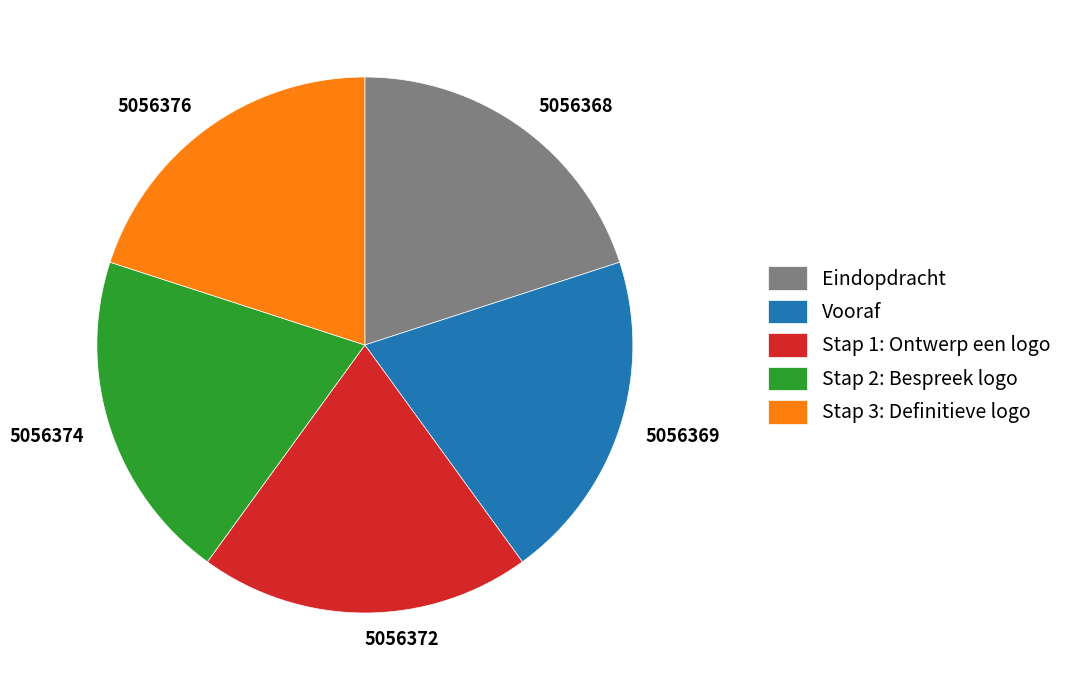

What is the ratio of the value at 5056374 to the value at 5056376?

1.0